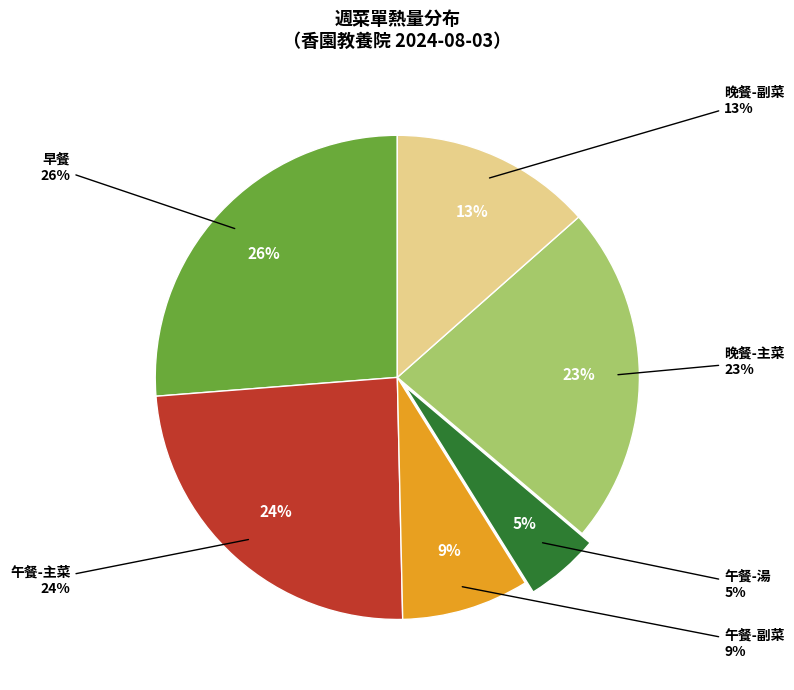

Which has a higher value, 午餐-主菜 or 午餐-湯?

午餐-主菜